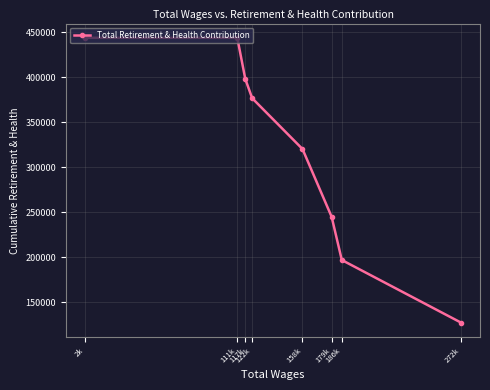

Reading left to right, extract all data points from this chart.

2k=443897	111k=443897	117k=398055	122k=376804	158k=320333	179k=244934	186k=196944	272k=127283